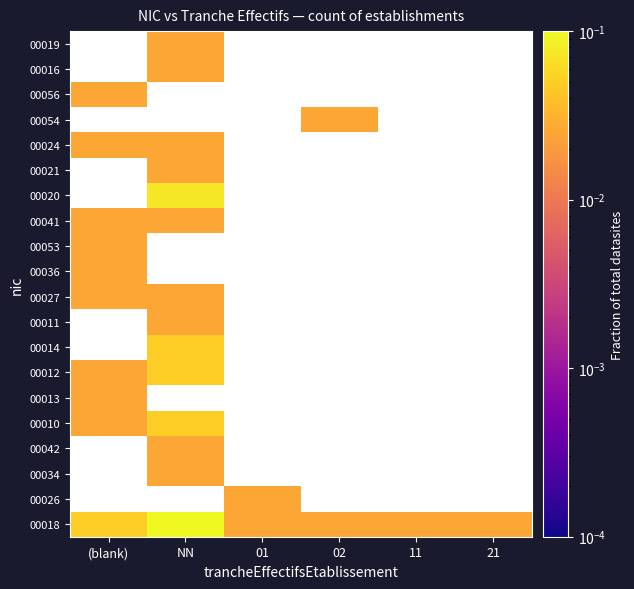

Which has a higher value, 02 or (blank)?

(blank)